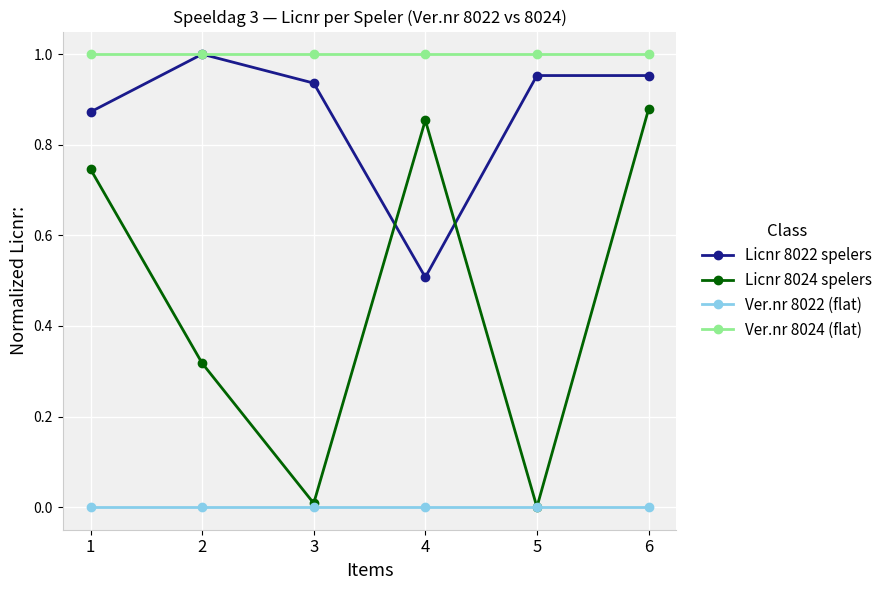

Which series has the largest total across all categories?

Ver.nr 8024 (flat)